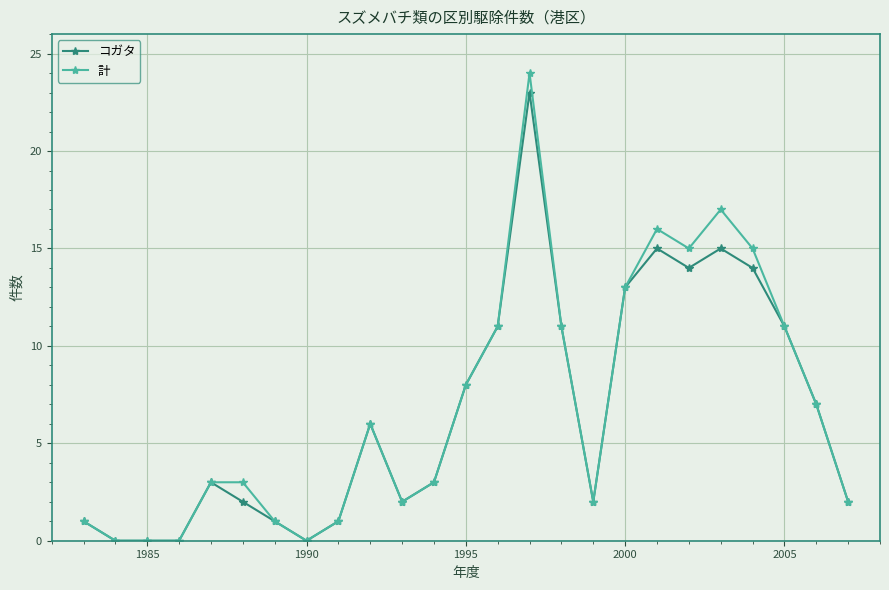

True or false: コガタ has more than 2 interior local peaks.

True